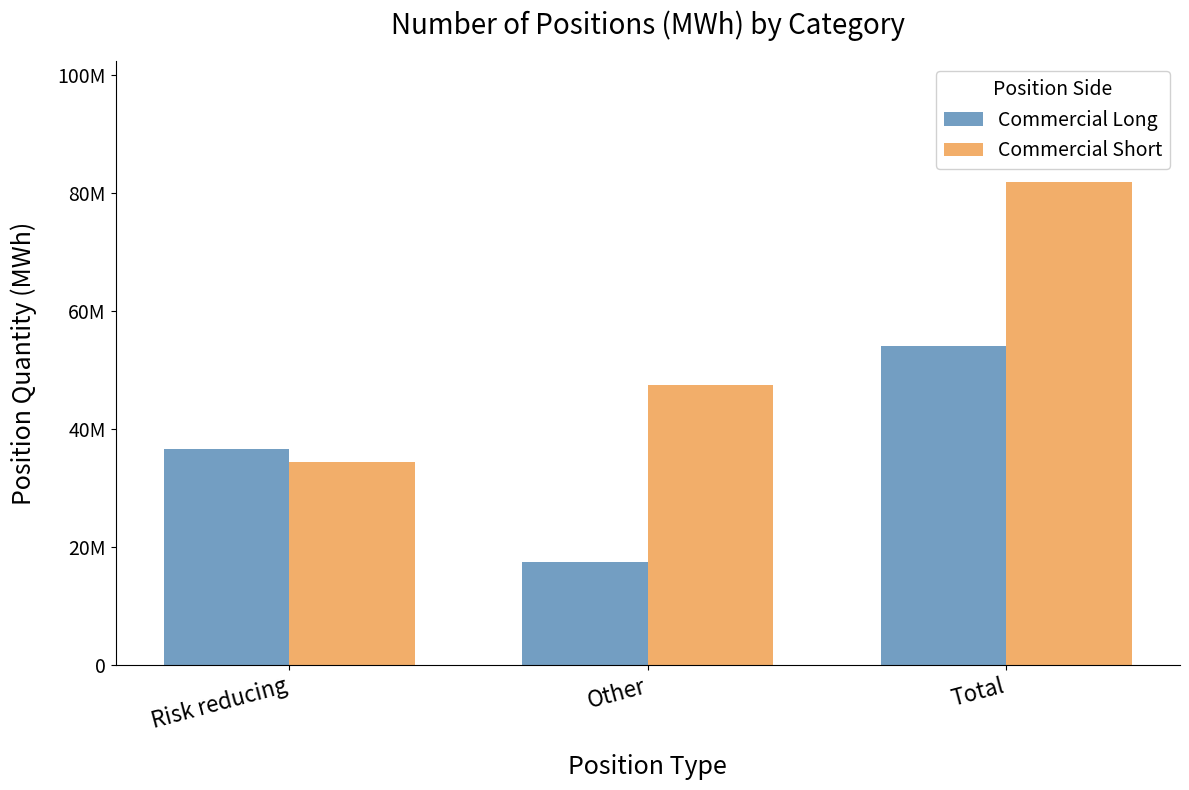

Is it true that Commercial Short equals 9599452 at Other?

False